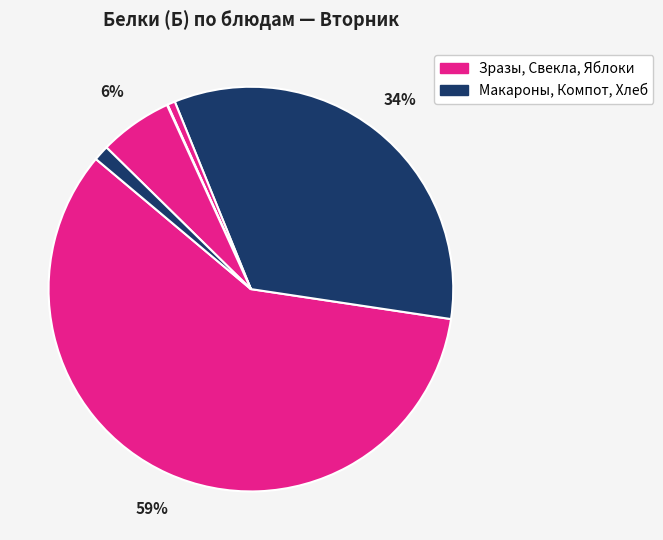

Rank the categories by value from highest to lowest.

Зразы с овощами и соусом, Макароны отварные, Хлеб пшеничный, Яблоки свежие, Свекла тушеная, Компот из варенья яблок